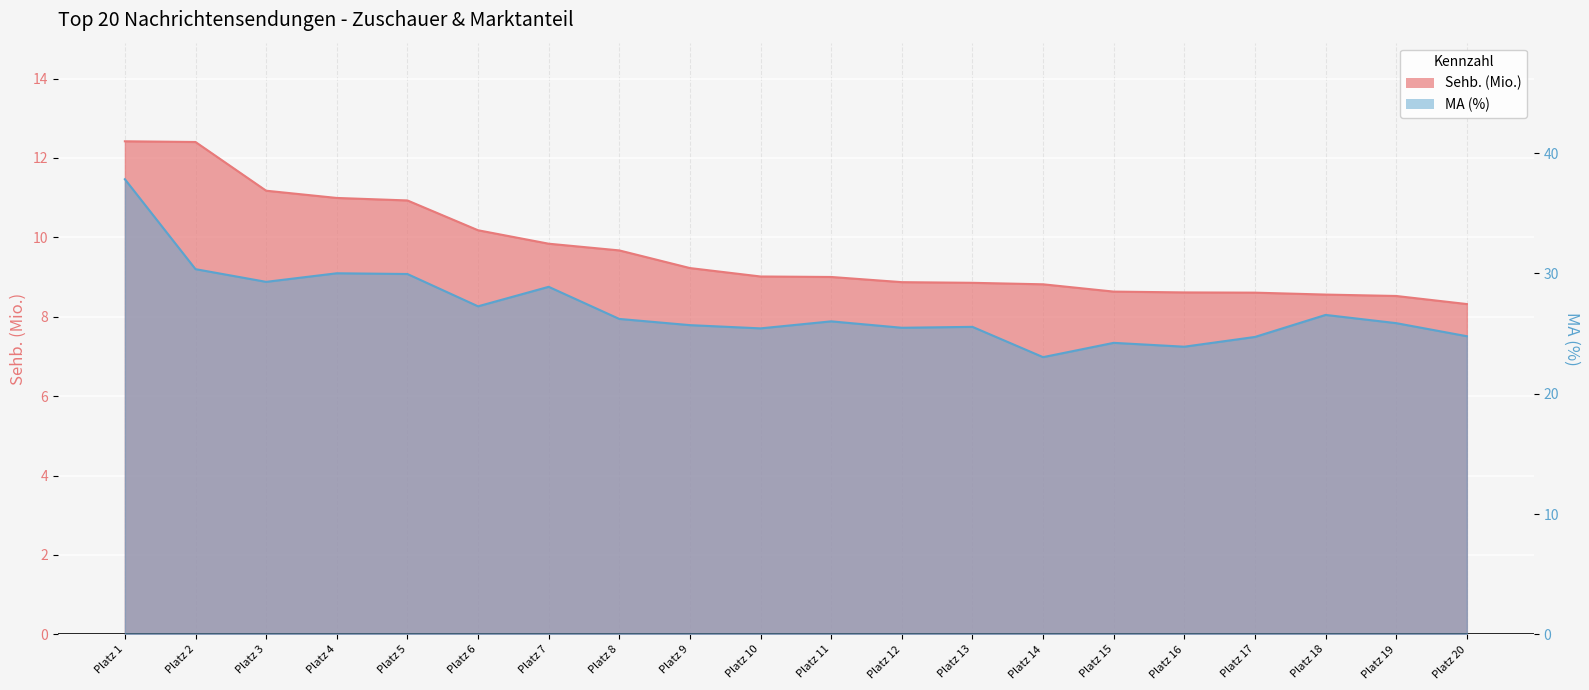

Reading left to right, list all the values displayed in this chart.

Sehb. (Mio.): 12.4	12.4	11.2	11.0	10.9	10.2	9.8	9.7	9.2	9.0	9.0	8.9	8.9	8.8	8.6	8.6	8.6	8.6	8.5	8.3
MA (%): 37.8	30.4	29.3	30.0	30.0	27.3	28.9	26.2	25.7	25.4	26.0	25.5	25.6	23.0	24.2	23.9	24.7	26.6	25.9	24.8